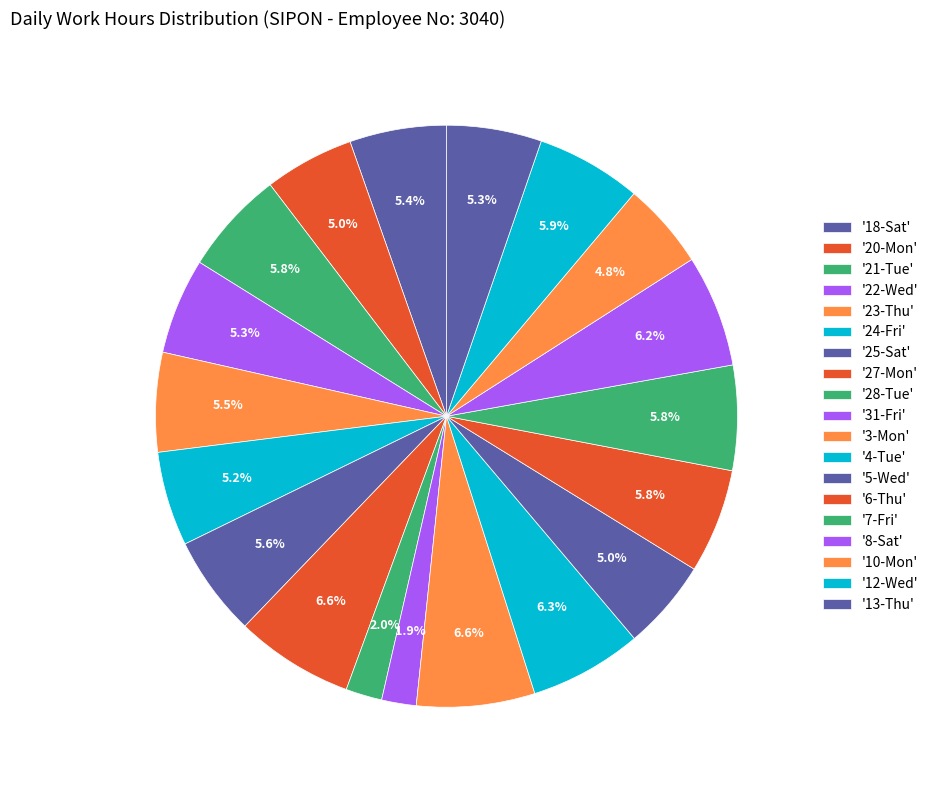

Which slice is the smallest?

31-Fri